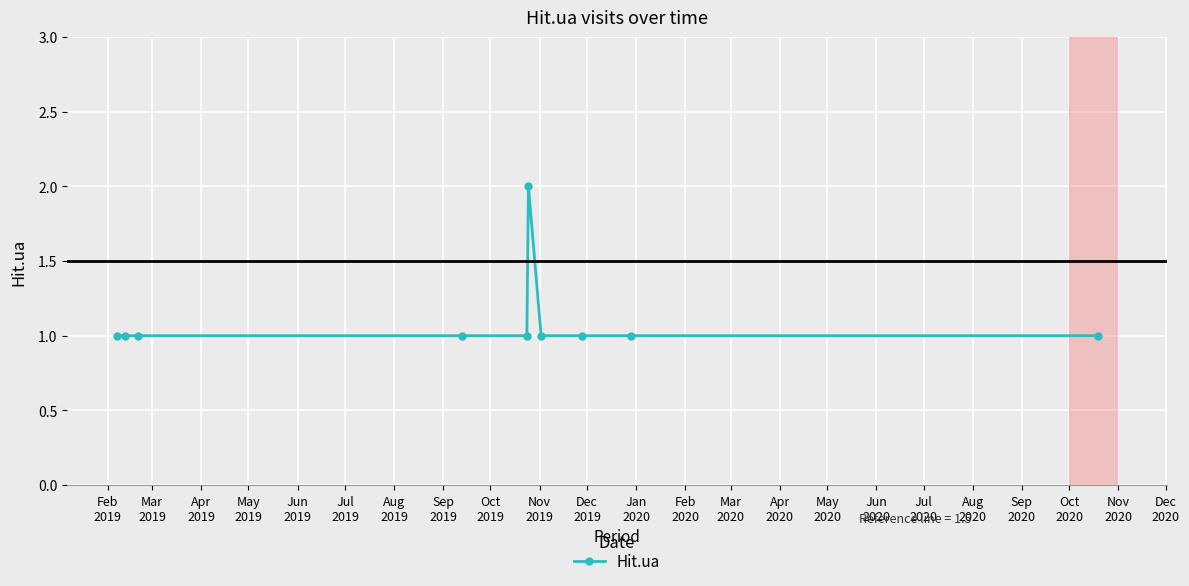

What is the sum of all values?

11